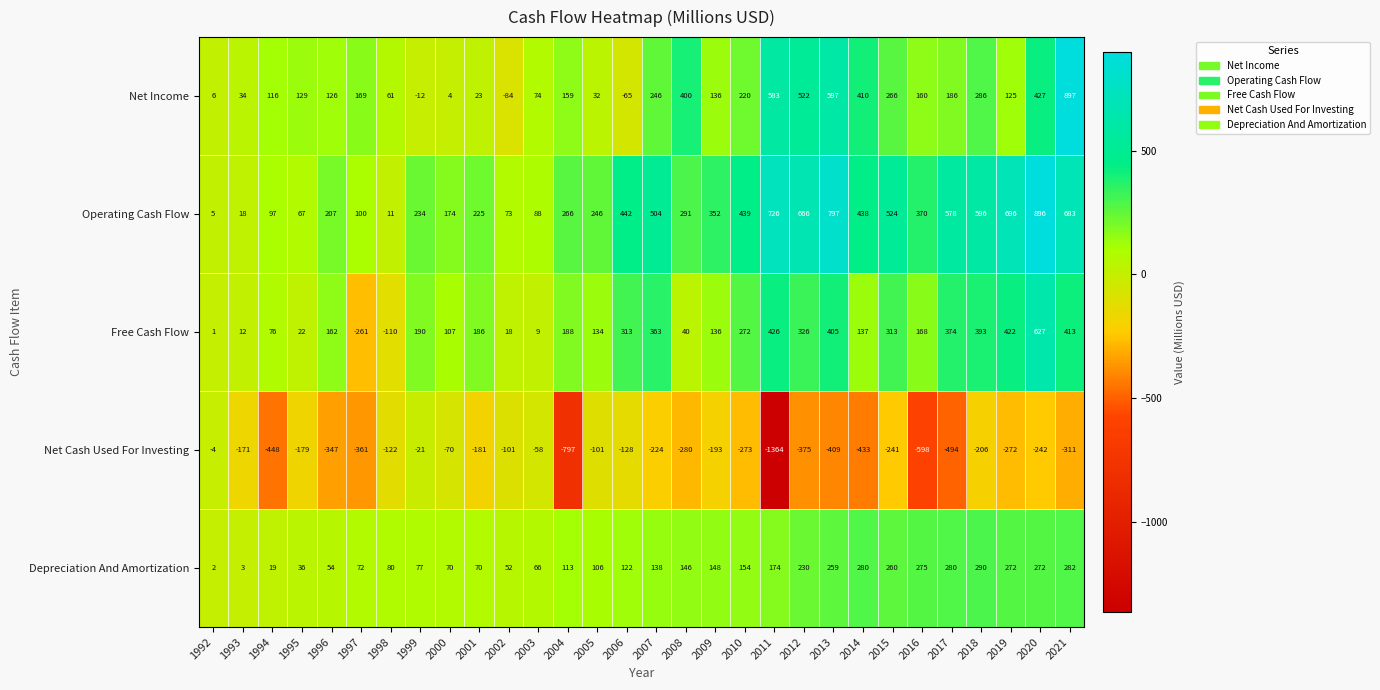

Which category has the lowest value across all series?

2011